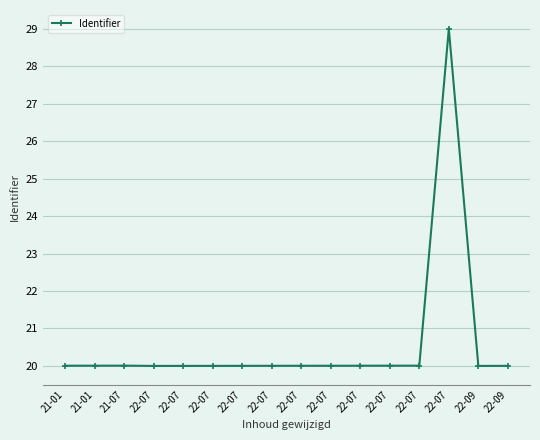

Rank the categories by value from lowest to highest.

22-09, 22-07, 22-07, 22-07, 22-07, 22-09, 22-07, 22-07, 22-07, 21-01, 22-07, 21-01, 22-07, 22-07, 21-07, 22-07